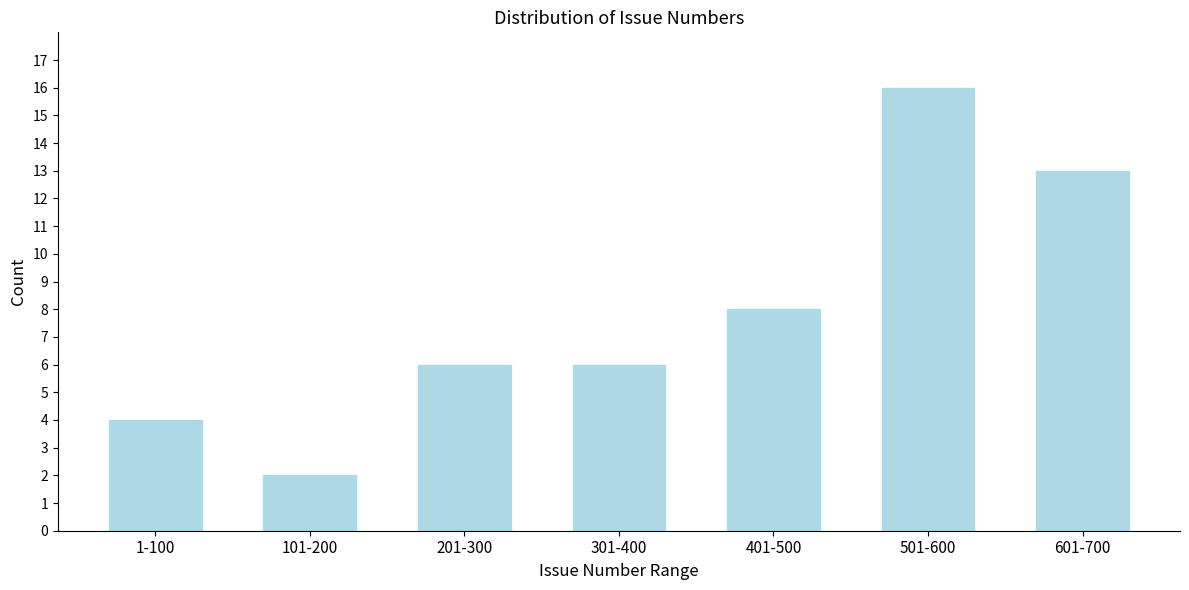

Reading right to left, list all the values displayed in this chart.

13	16	8	6	6	2	4